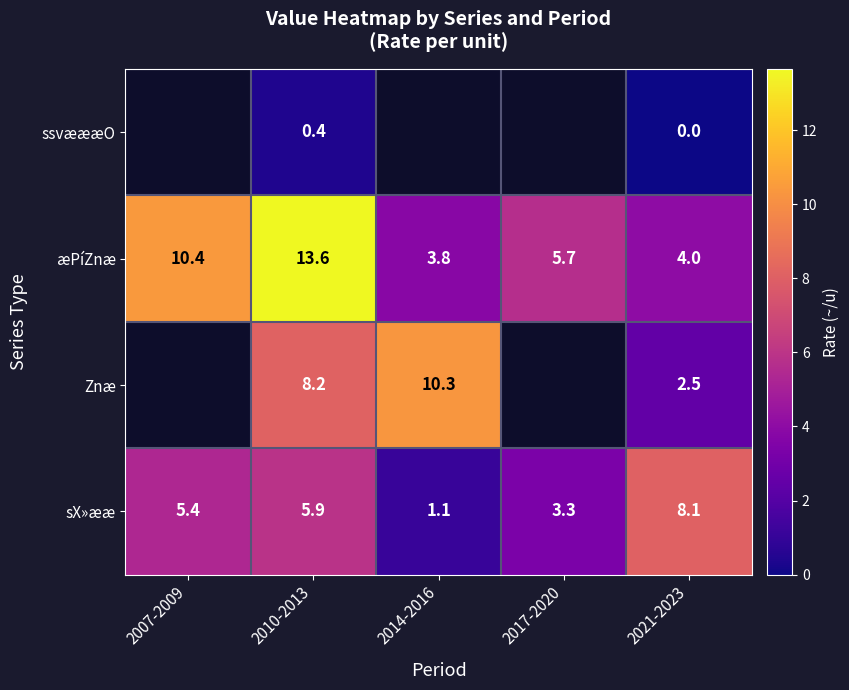

What is the maximum value for sX»ææ?

8.1